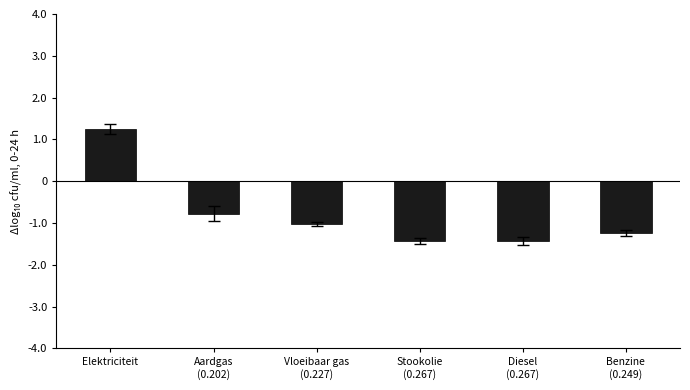

True or false: the data shows -0.5 at Benzine
(0.249).

False